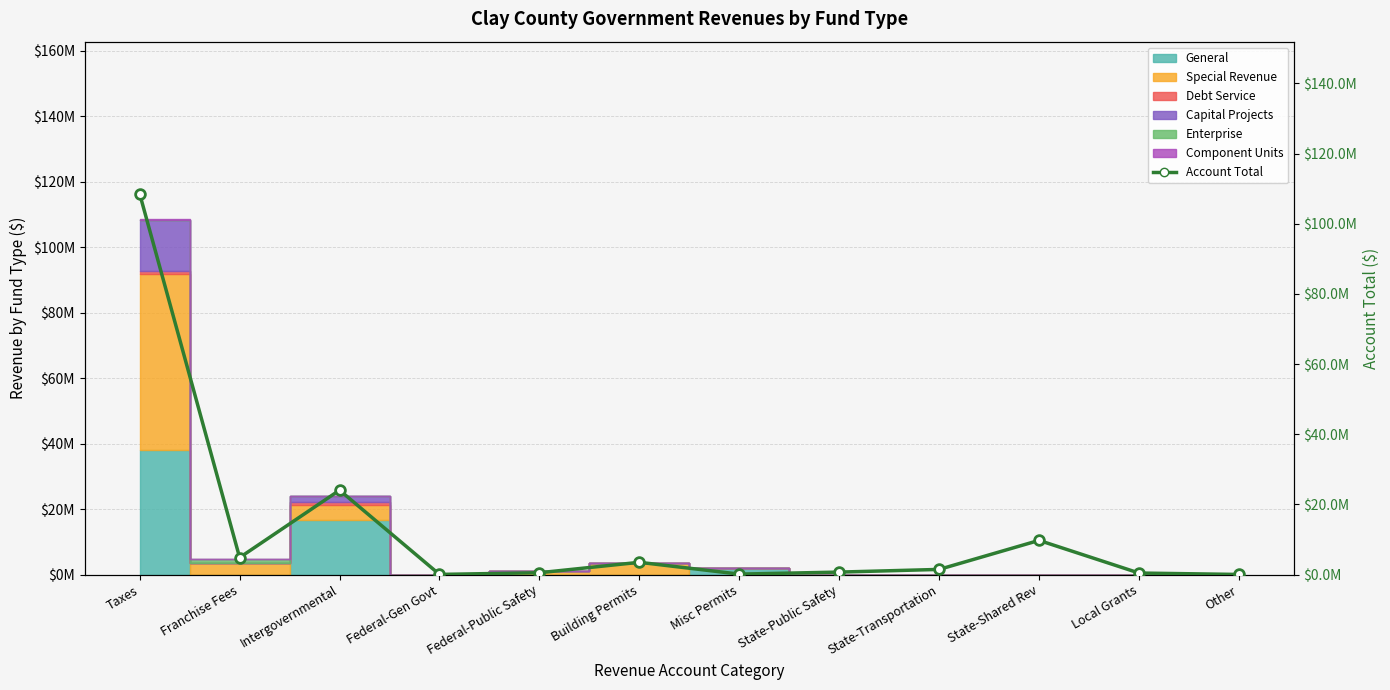

What is the difference between the maximum and minimum values?

108463876